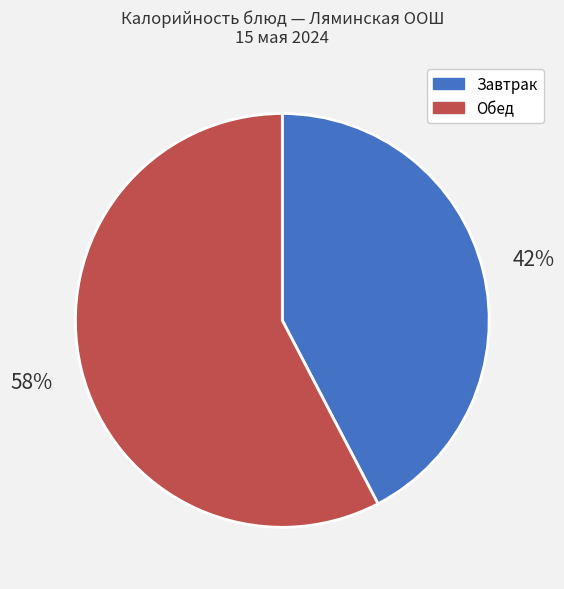

Is there a majority slice in this chart?

Yes